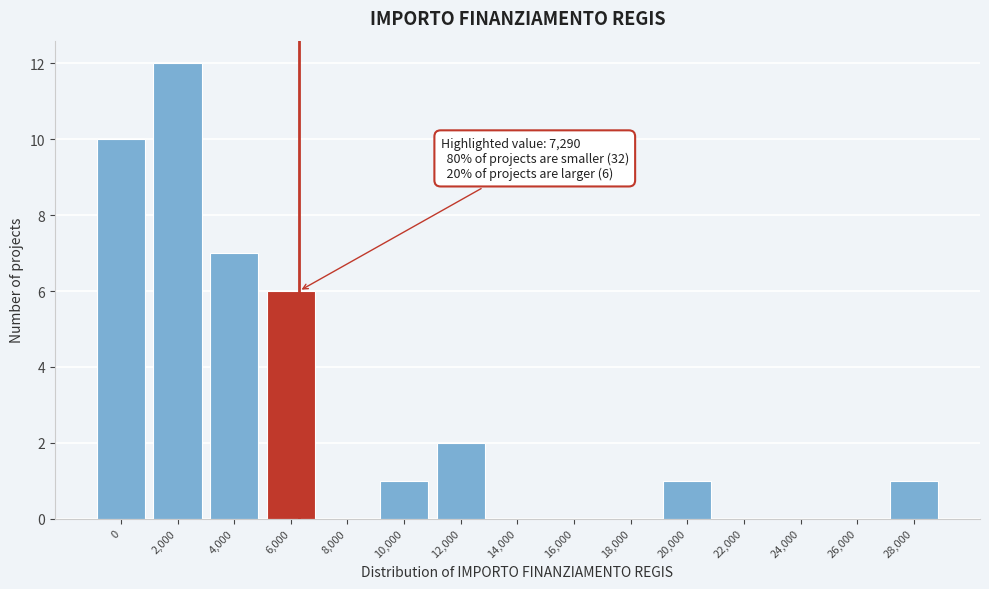

Reading left to right, list all the values displayed in this chart.

0=10	2,000=12	4,000=7	6,000=6	8,000=0	10,000=1	12,000=2	14,000=0	16,000=0	18,000=0	20,000=1	22,000=0	24,000=0	26,000=0	28,000=1